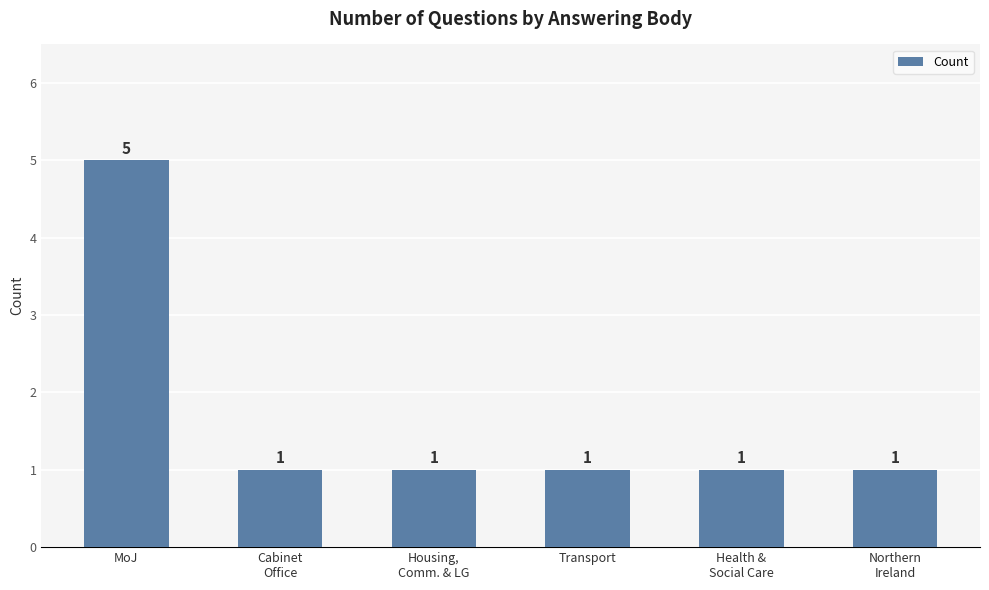

What is the minimum value shown in the chart?

1